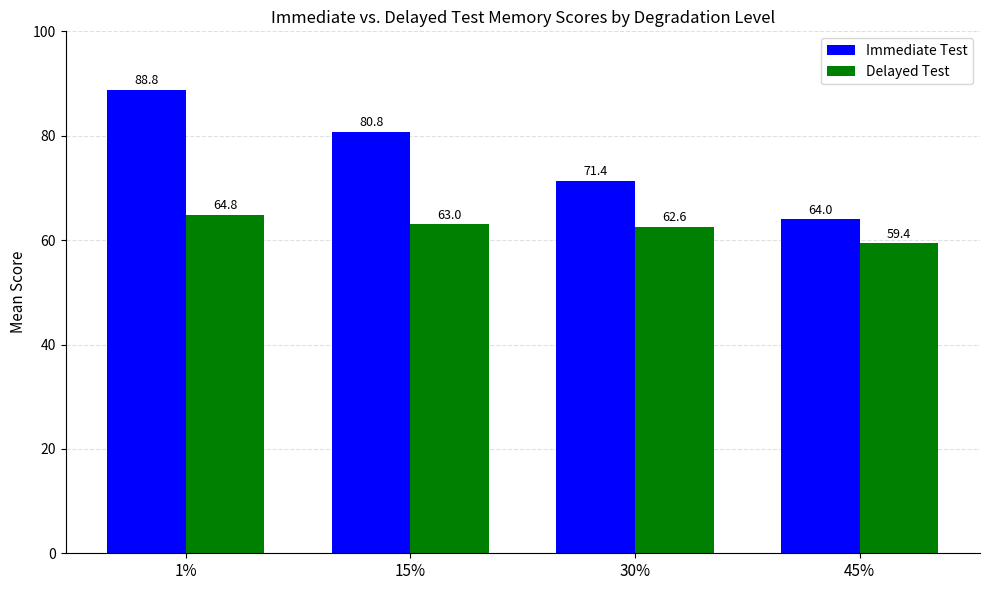

What is the difference between the highest and lowest values at 1%?

24.0